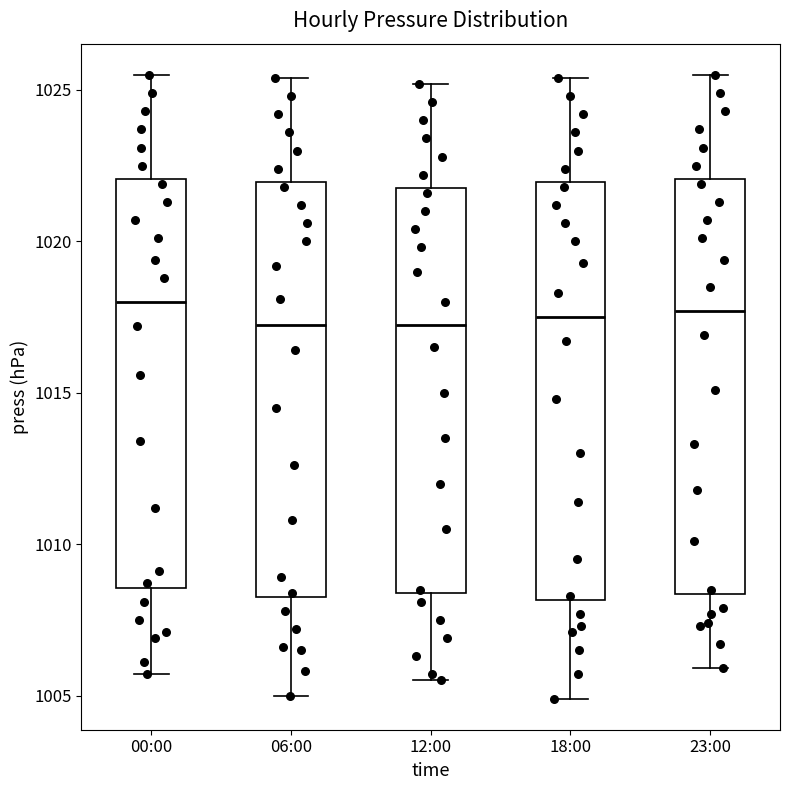

Where is the lower edge of the box for 06:00 on the y-axis? The values are not printed on the chart, so give them approximately, as read against the axis.

1008.5